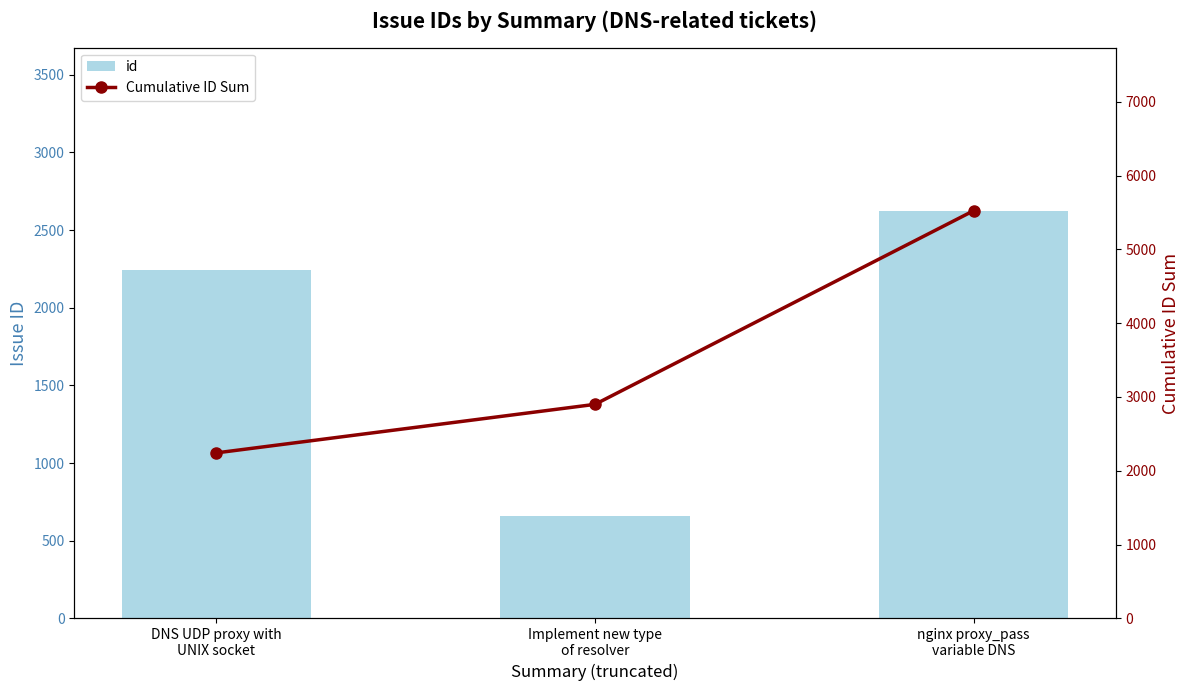

List the labels in order of Cumulative ID Sum value, largest first.

nginx proxy_pass
variable DNS, Implement new type
of resolver, DNS UDP proxy with
UNIX socket